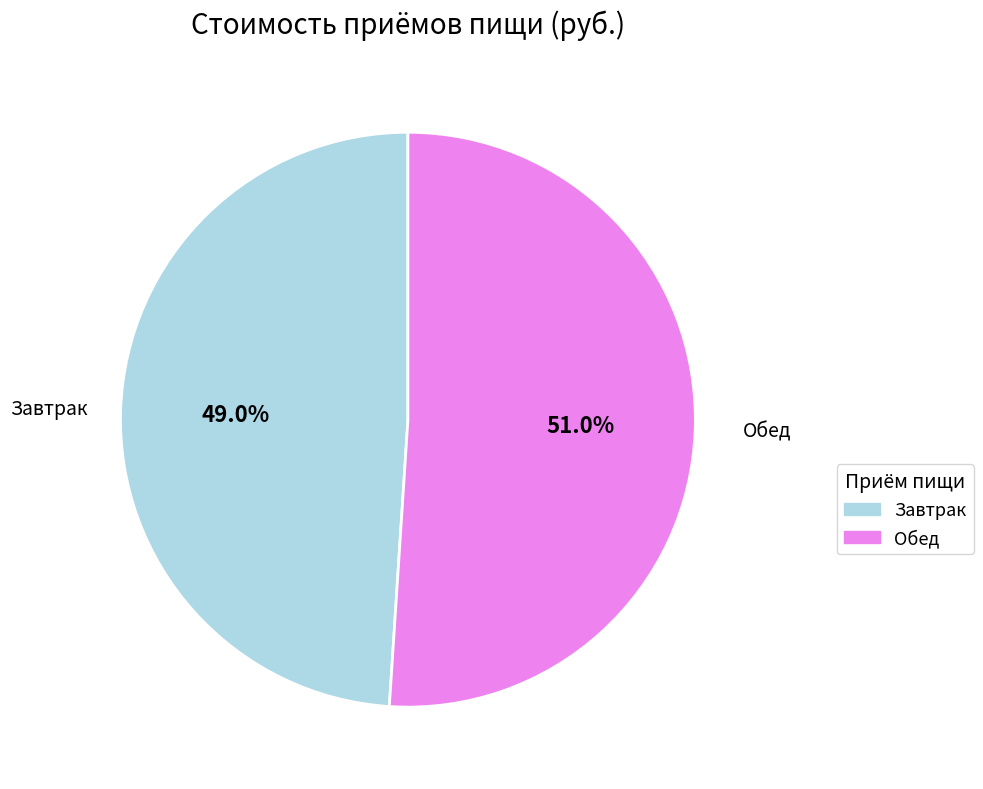

Which has a higher value, Завтрак or Обед?

Обед